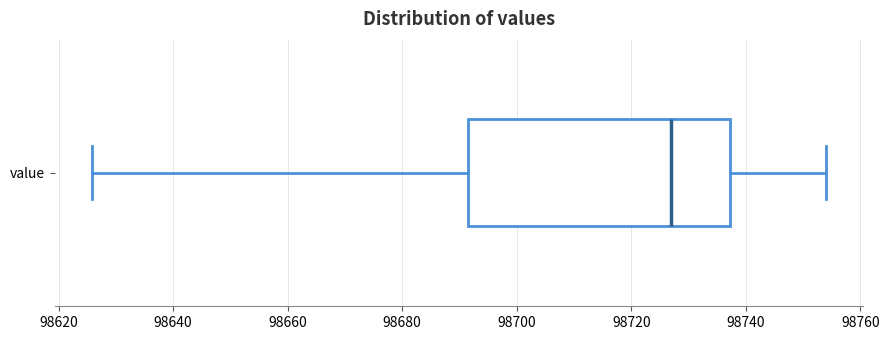

Where does the median line of the box for value sit on the x-axis? The values are not printed on the chart, so give them approximately, as read against the axis.

98726